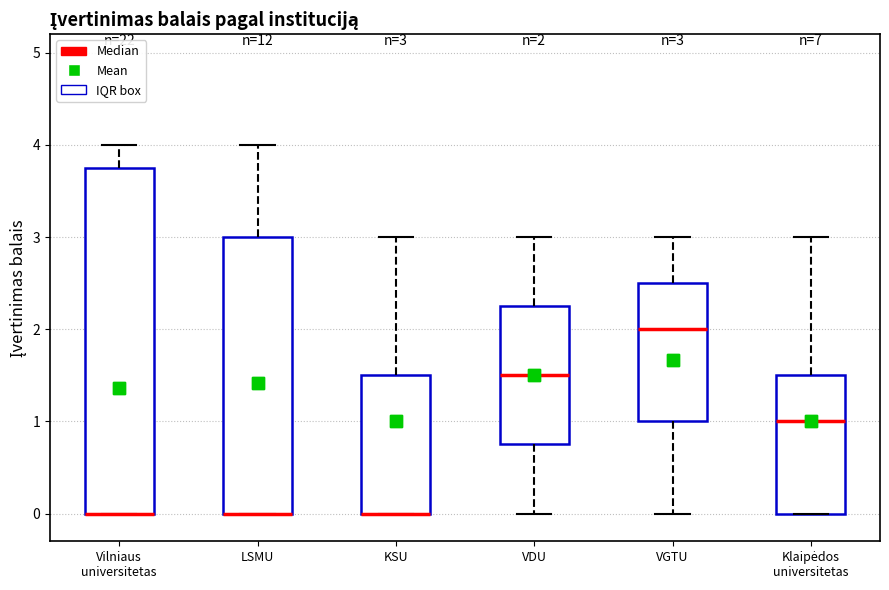

Which box is the tallest, from its lower edge to its upper edge?

Vilniaus universitetas